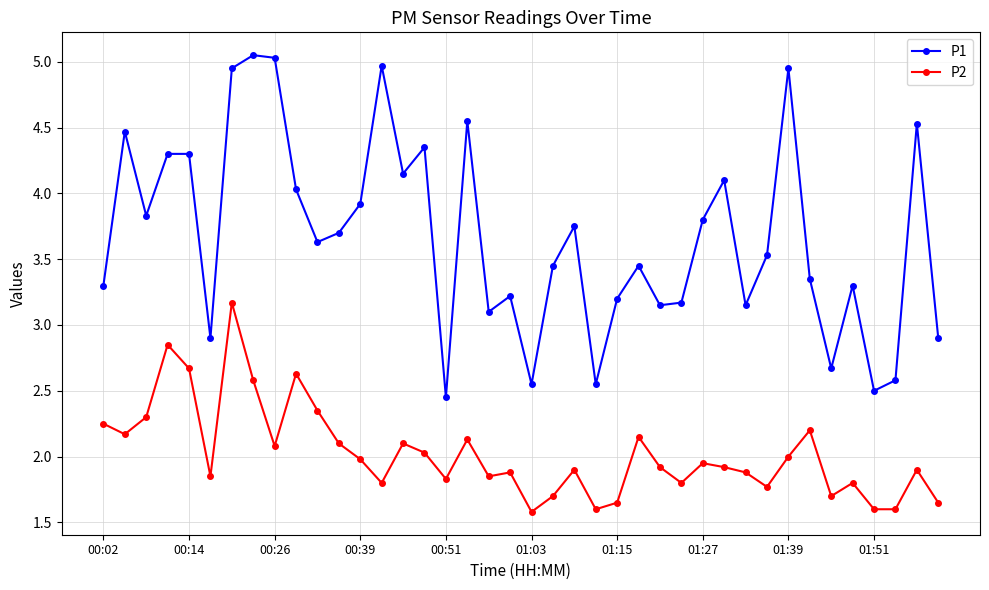

Rank the series by their maximum value, from lowest to highest.

P2, P1